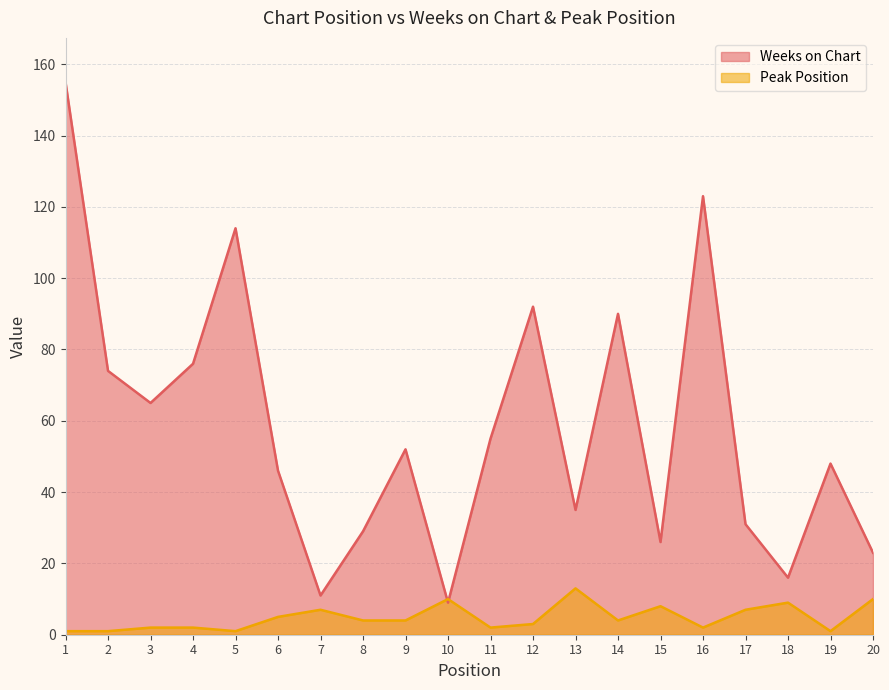

True or false: Peak Position and Weeks on Chart cross at least once.

True